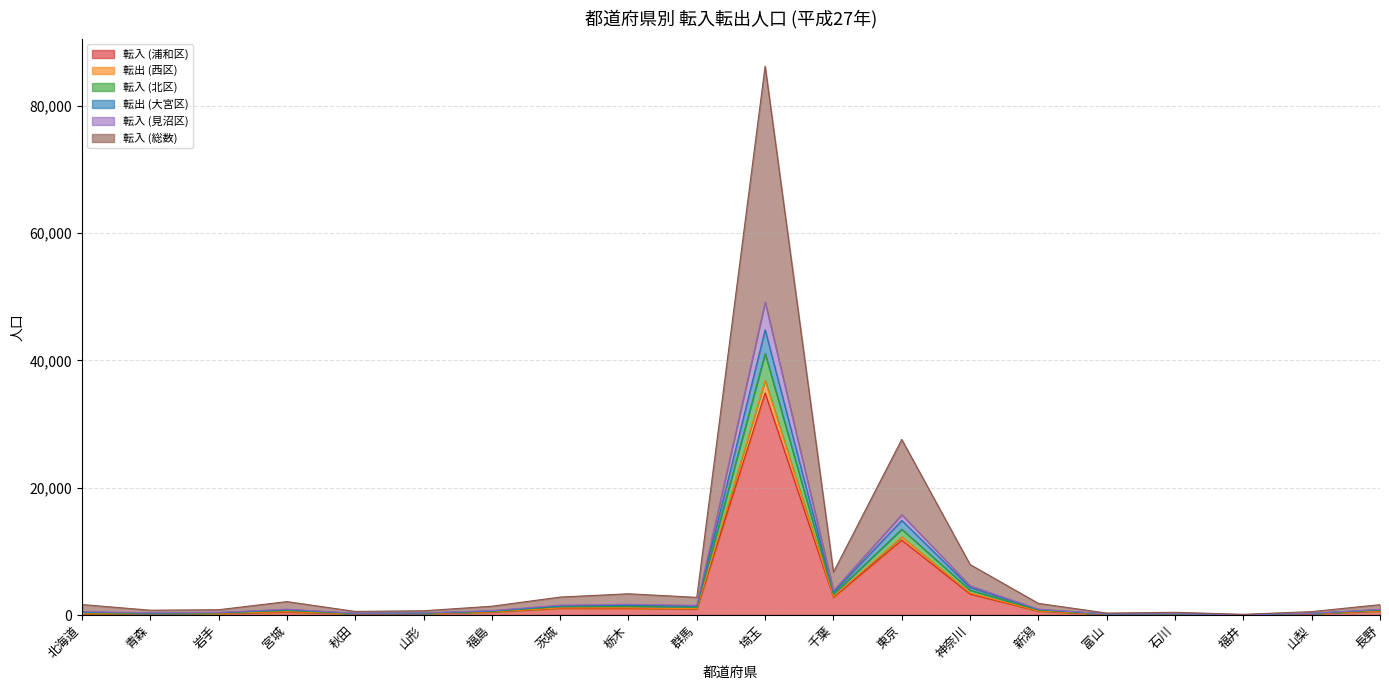

What is the average value of the 転入 (浦和区) series?

2975